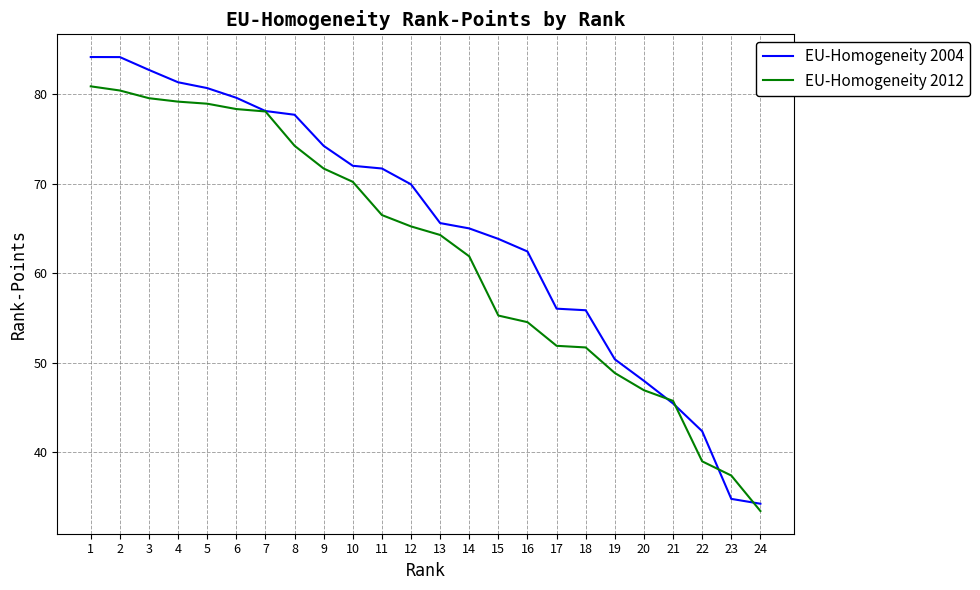

Is it true that EU-Homogeneity 2012 equals 35.8 at 18?

False